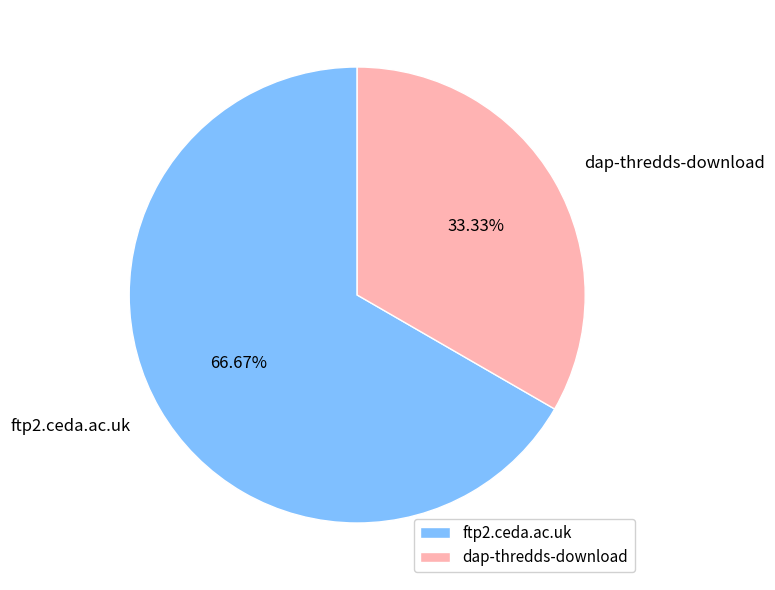

What percentage is the dap-thredds-download slice, to the nearest percent?

33%